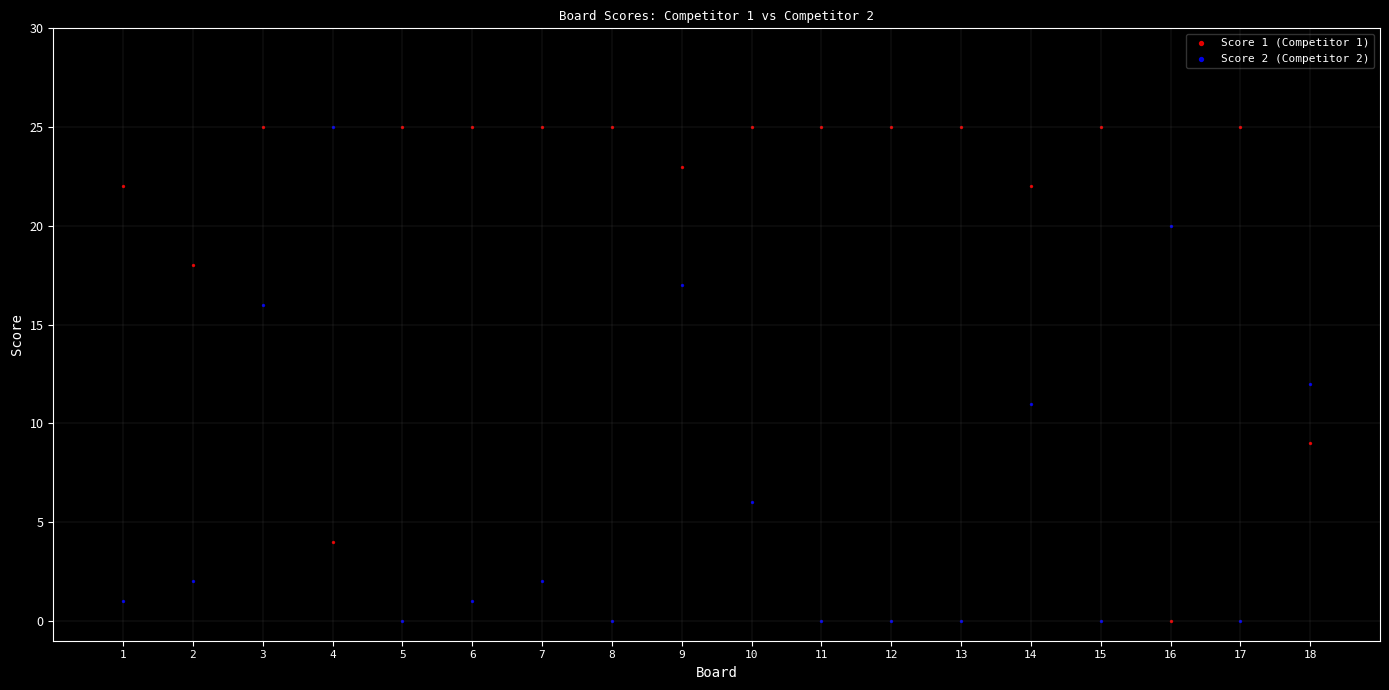

Across all data points, what is the range of Y values (max minus min)?

25